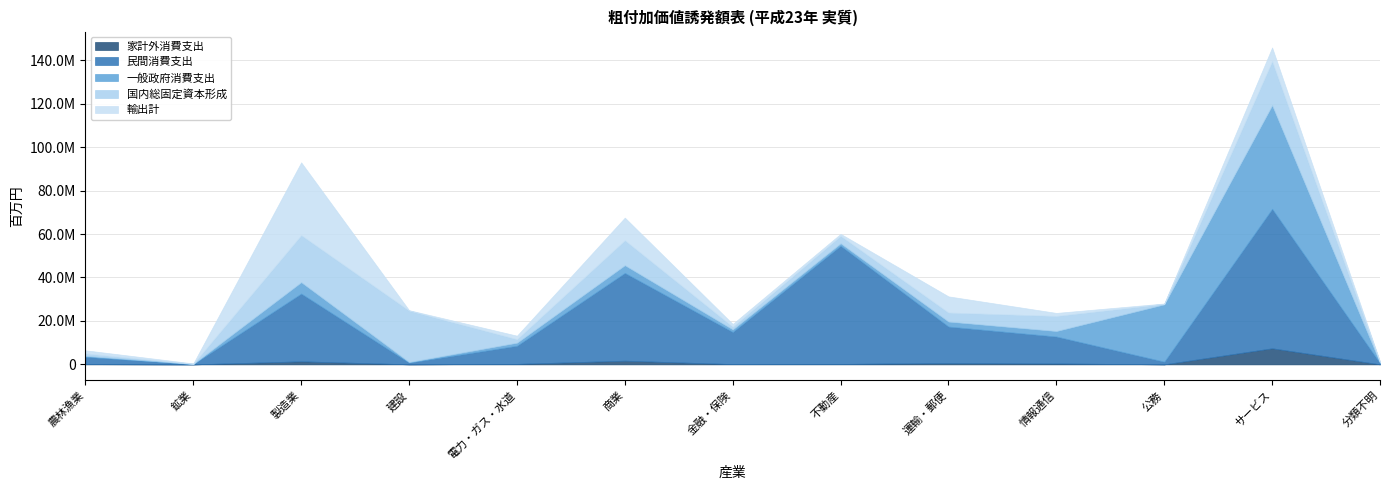

What is the average value of the 国内総固定資本形成 series?

7402533